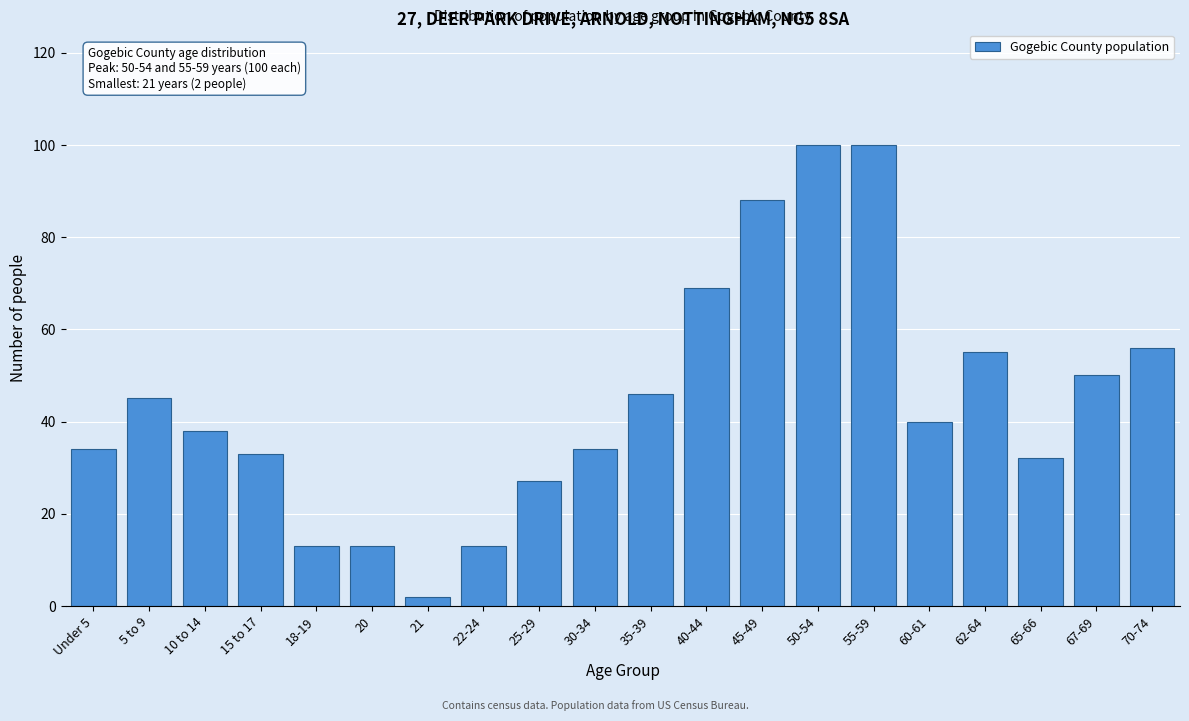

Reading left to right, transcribe all the data shown in this chart.

Under 5=34	5 to 9=45	10 to 14=38	15 to 17=33	18-19=13	20=13	21=2	22-24=13	25-29=27	30-34=34	35-39=46	40-44=69	45-49=88	50-54=100	55-59=100	60-61=40	62-64=55	65-66=32	67-69=50	70-74=56